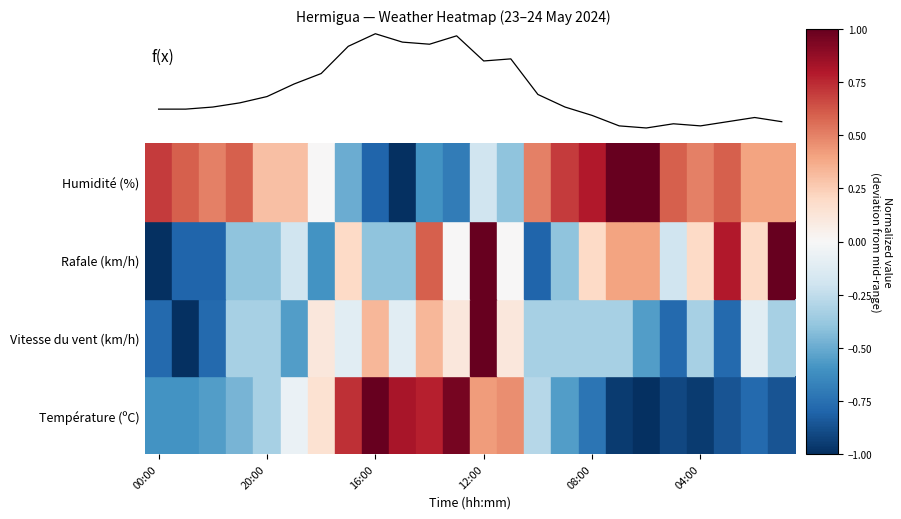

Reading right to left, transcribe all the data shown in this chart.

Température (ºC): -0.9	-0.8	-0.9	-1.0	-0.9	-1.0	-1.0	-0.7	-0.6	-0.3	0.5	0.4	1.0	0.8	0.8	1.0	0.7	0.2	-0.1	-0.3	-0.5	-0.6	-0.6	-0.6
Vitesse du vent (km/h): -0.3	-0.1	-0.8	-0.3	-0.8	-0.6	-0.3	-0.3	-0.3	-0.3	0.1	1.0	0.1	0.3	-0.1	0.3	-0.1	0.1	-0.6	-0.3	-0.3	-0.8	-1.0	-0.8
Rafale (km/h): 1.0	0.2	0.8	0.2	-0.2	0.4	0.4	0.2	-0.4	-0.8	0.0	1.0	0.0	0.6	-0.4	-0.4	0.2	-0.6	-0.2	-0.4	-0.4	-0.8	-0.8	-1.0
Humidité (%): 0.4	0.4	0.6	0.5	0.6	1.0	1.0	0.8	0.7	0.5	-0.4	-0.2	-0.7	-0.6	-1.0	-0.8	-0.5	0.0	0.3	0.3	0.6	0.5	0.6	0.7